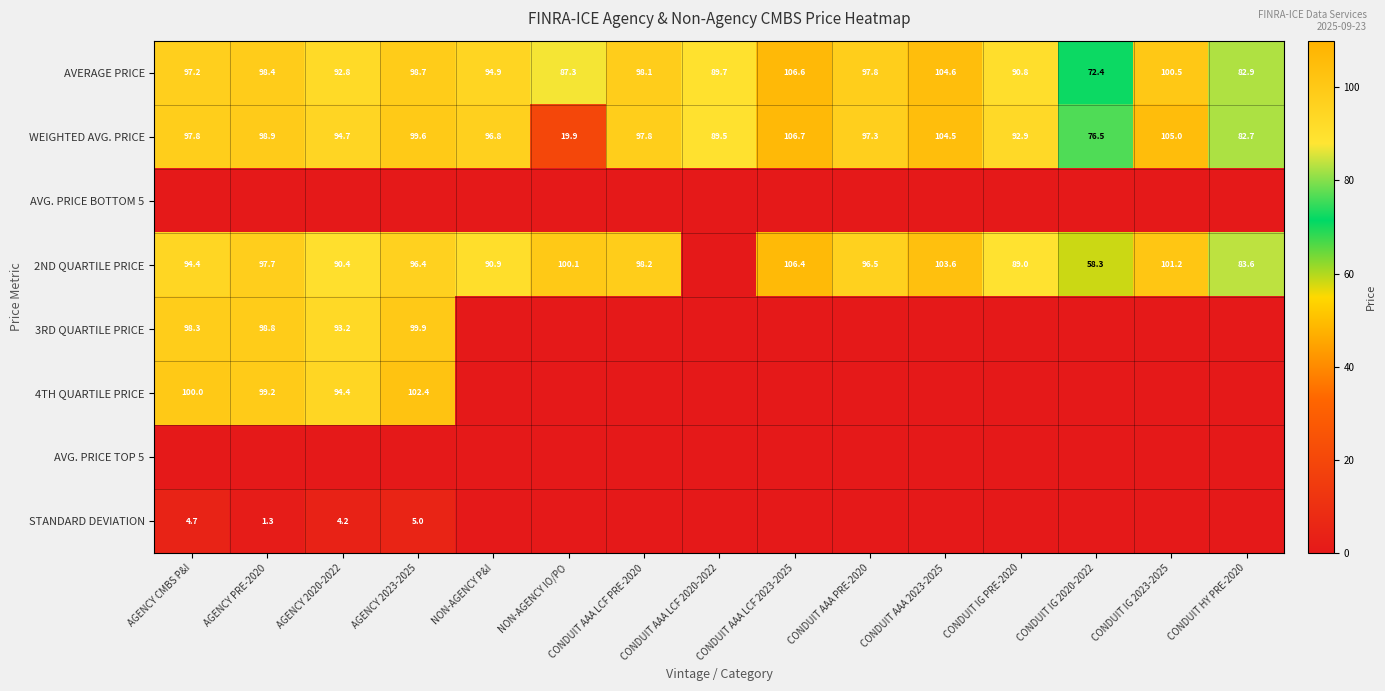

At which category is the sum across all series the highest?

AGENCY 2023-2025